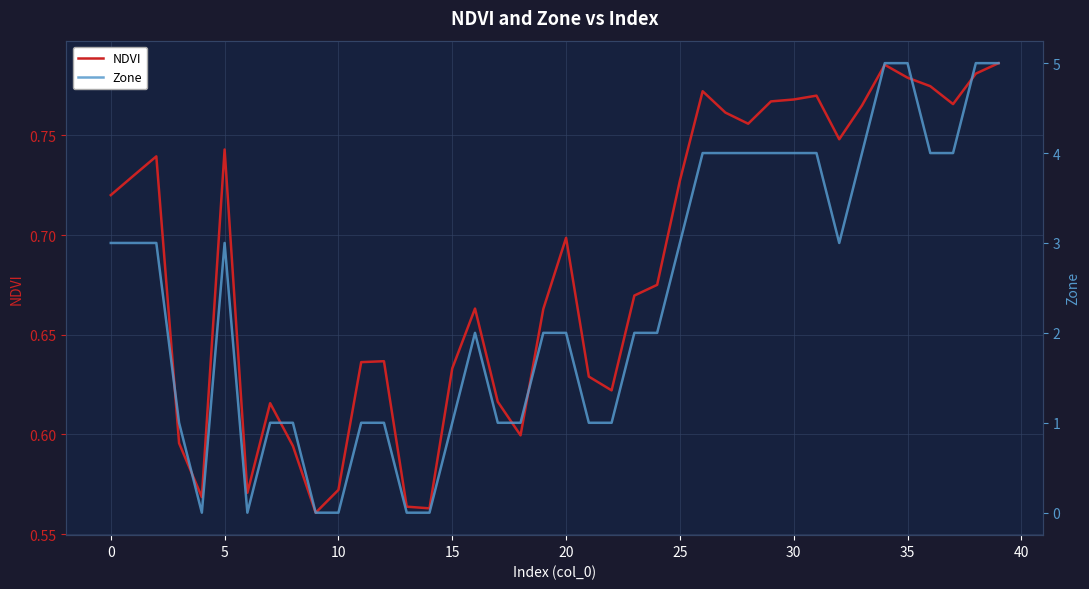

How many values in the Zone series exceed 2?

19